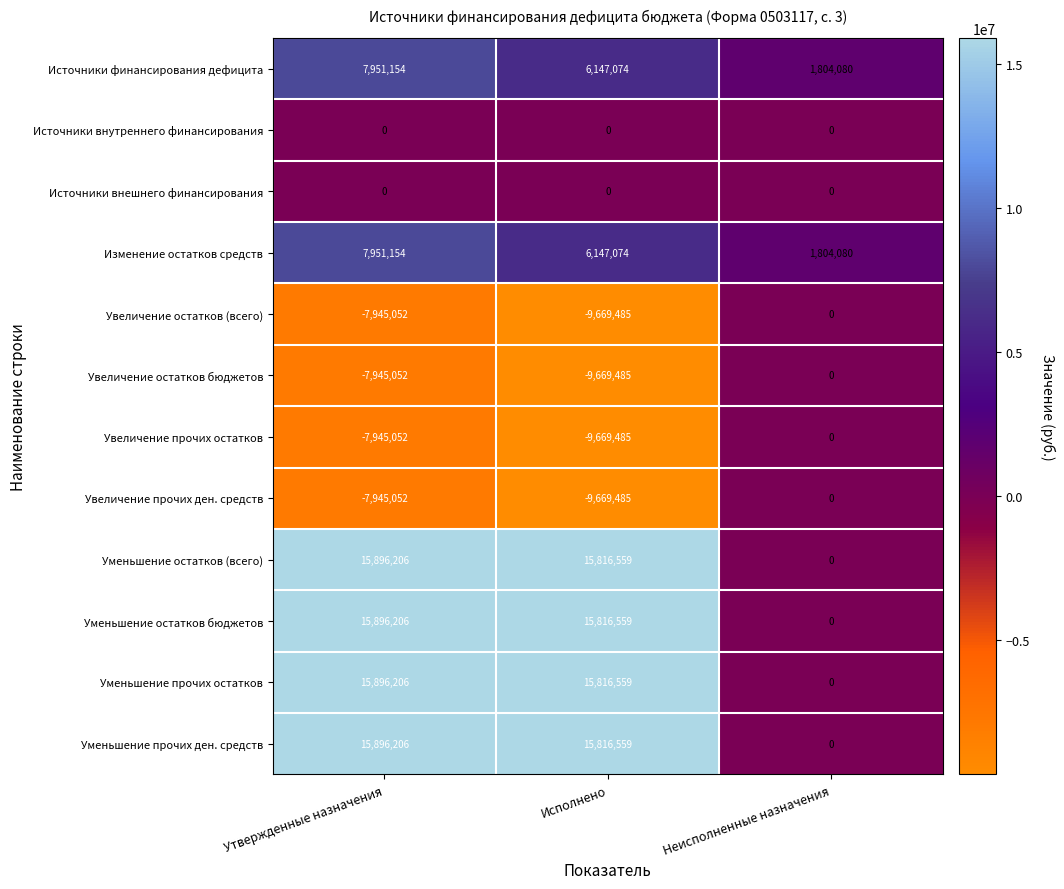

True or false: Источники внешнего финансирования has a value of 0 at Неисполненные назначения.

True